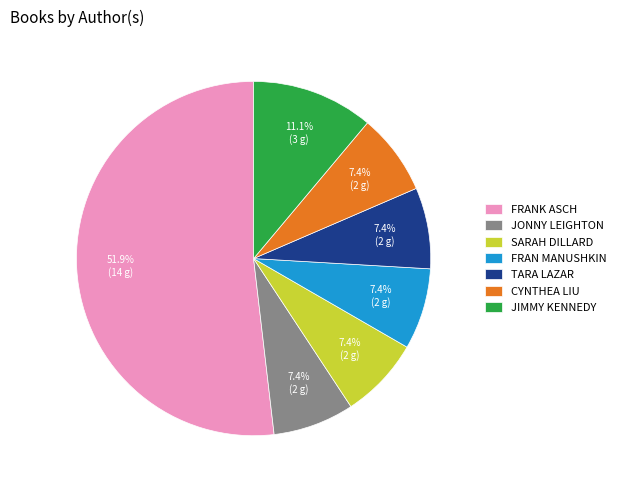

Does JONNY LEIGHTON represent more than half of the total?

No